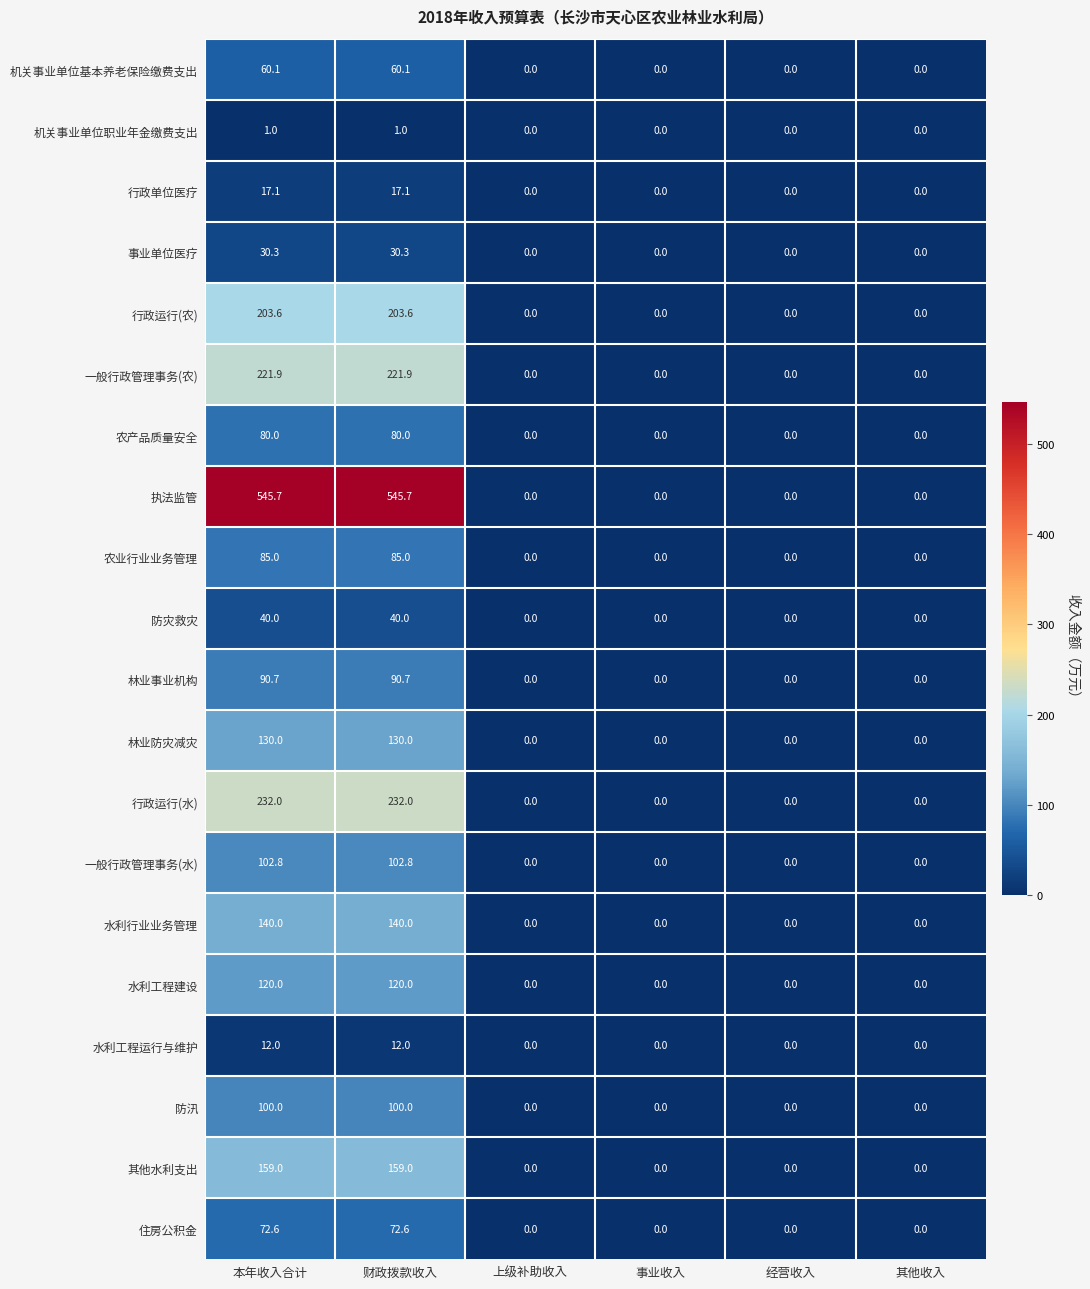

Is it true that 行政运行(水) equals 310.9 at 本年收入合计?

False